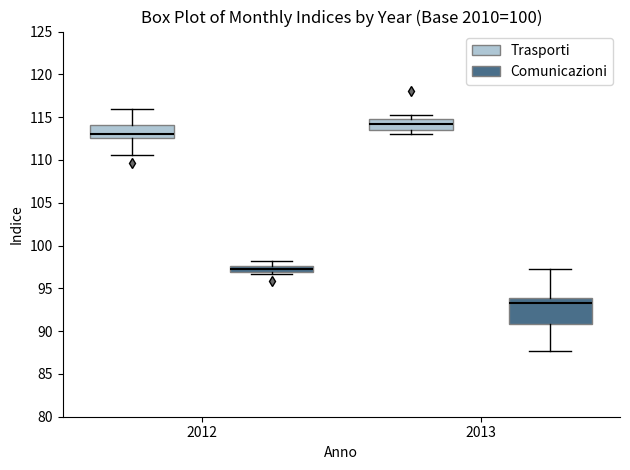

Which box's median line is the lowest?

2013 (Comunicazioni)